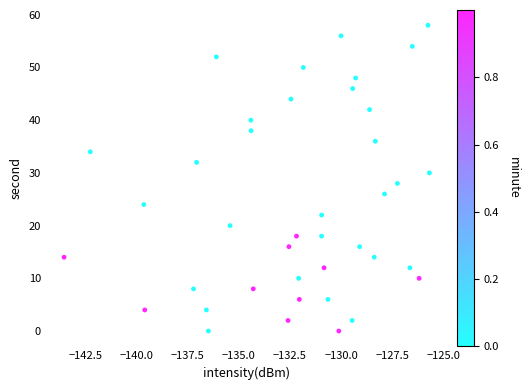

What is the range of Y values (max minus min)?

58